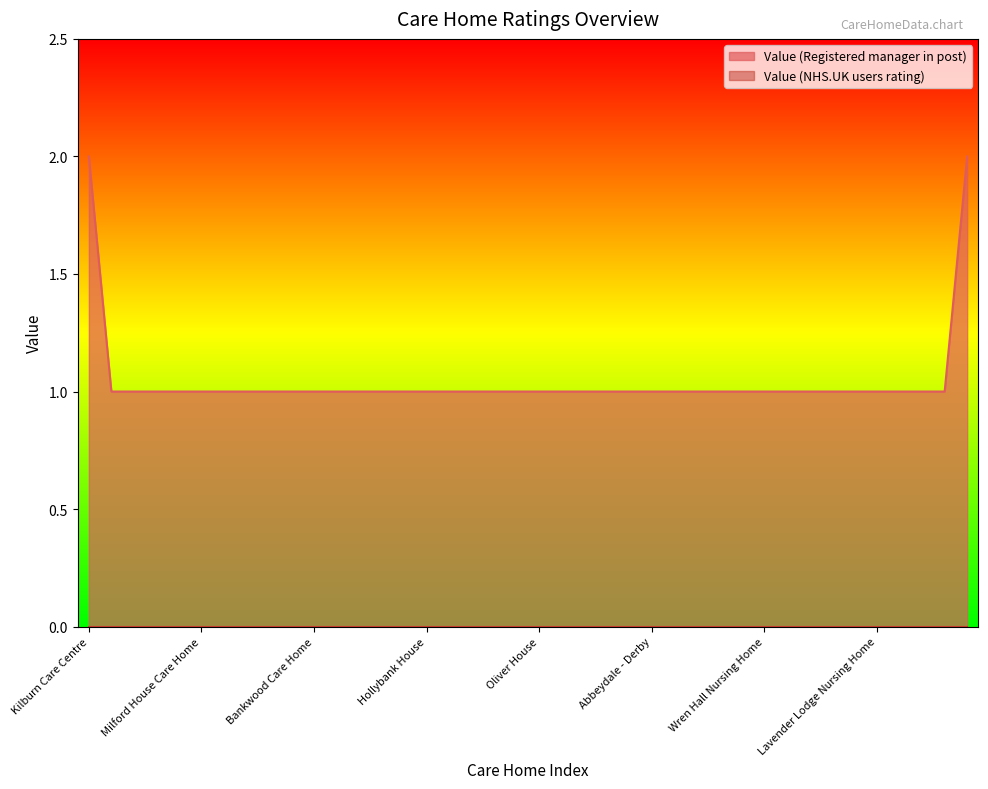

Reading left to right, transcribe all the data shown in this chart.

2	1	1	1	1	1	1	1	1	1	1	1	1	1	1	1	1	1	1	1	1	1	1	1	1	1	1	1	1	1	1	1	1	1	1	1	1	1	1	2